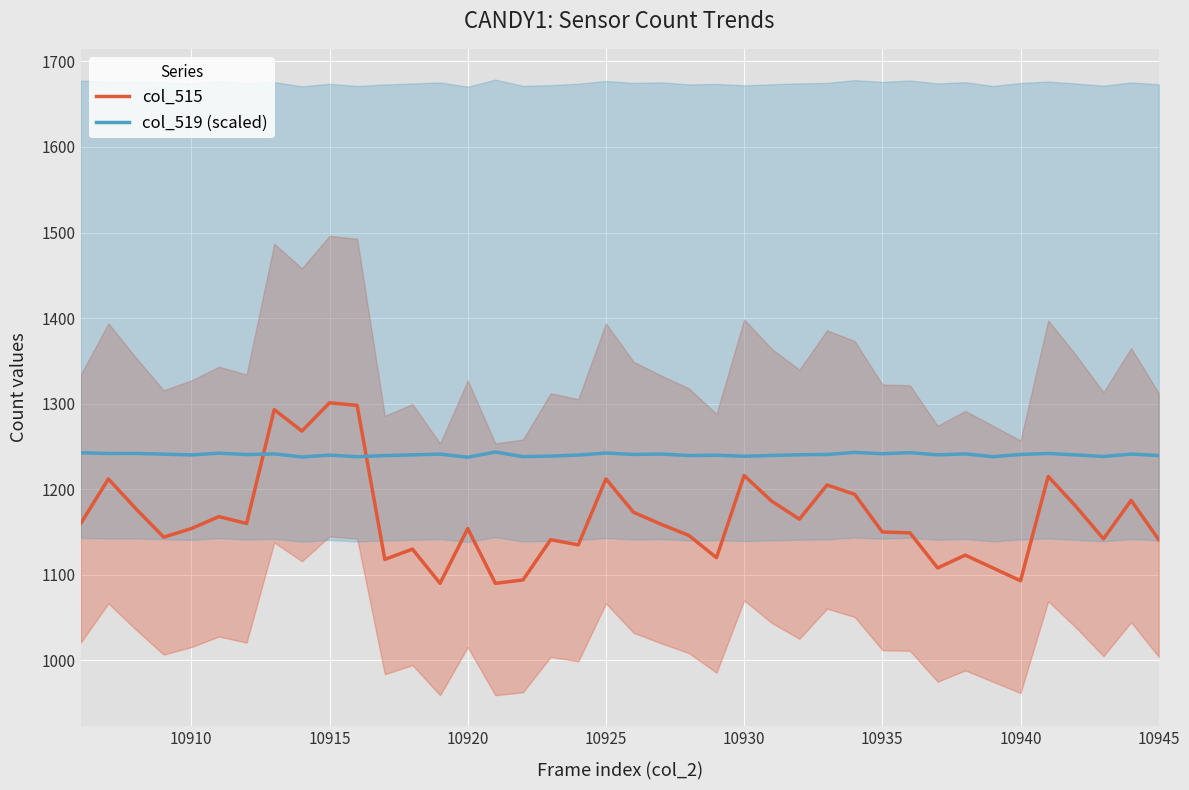

Is it true that col_519 (scaled) equals 1977.9 at 10940?

False